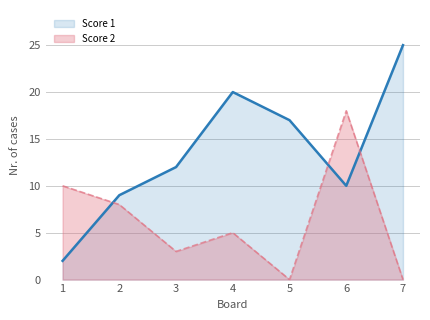

Count the number of categories in the chart.

7